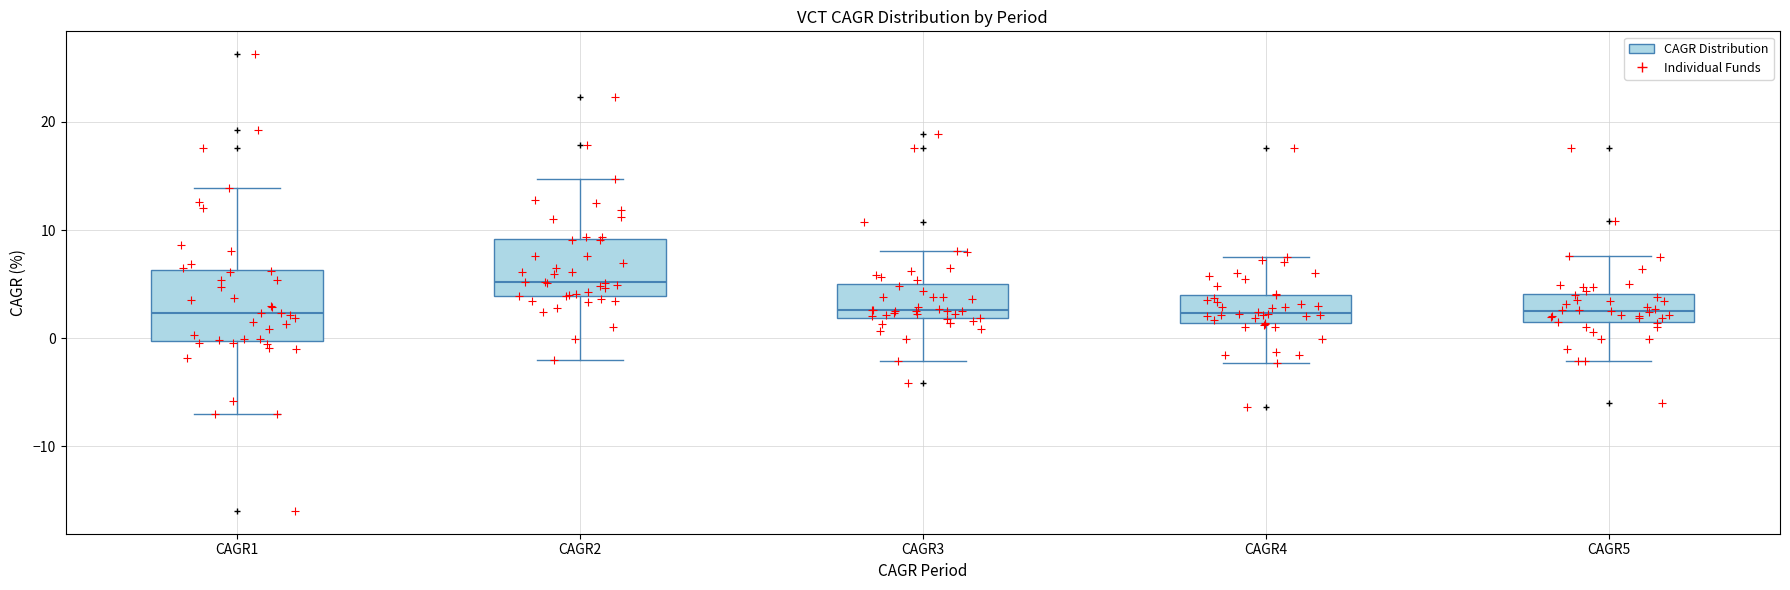

Reading left to right, transcribe this box plot: for each box, give where its median line is, the range the box spans, and where its two whiskers end, as read against the y-axis. The values are not printed on the chart, so give them approximately, as read against the axis.

CAGR1: median 2, box 0 to 6, whiskers -7 to 14
CAGR2: median 5, box 4 to 9, whiskers -2 to 15
CAGR3: median 3, box 2 to 5, whiskers -2 to 8
CAGR4: median 2, box 1 to 4, whiskers -2 to 7
CAGR5: median 3, box 1 to 4, whiskers -2 to 8